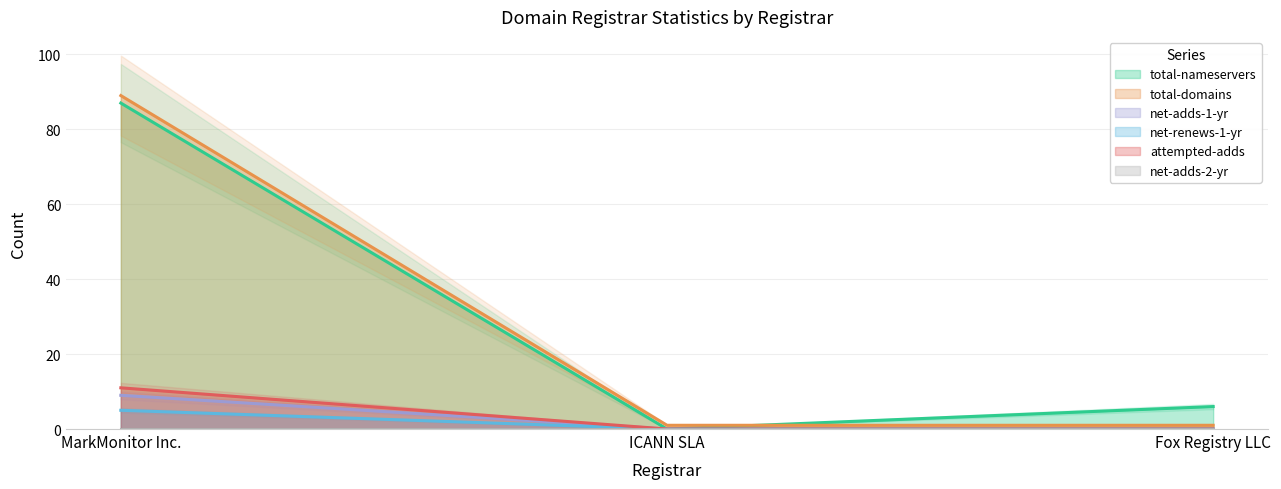

At which category does the chart reach its minimum across all series?

ICANN SLA